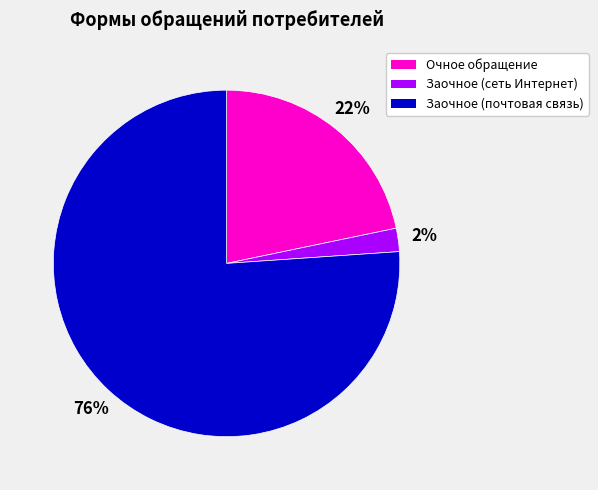

True or false: Заочное (почтовая связь) accounts for 91% of the total.

False